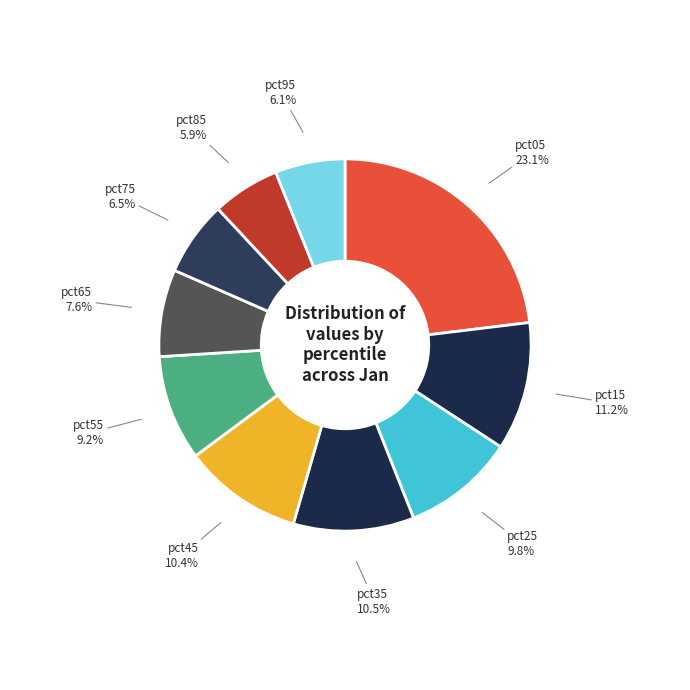

What is the largest slice in the pie chart?

pct05